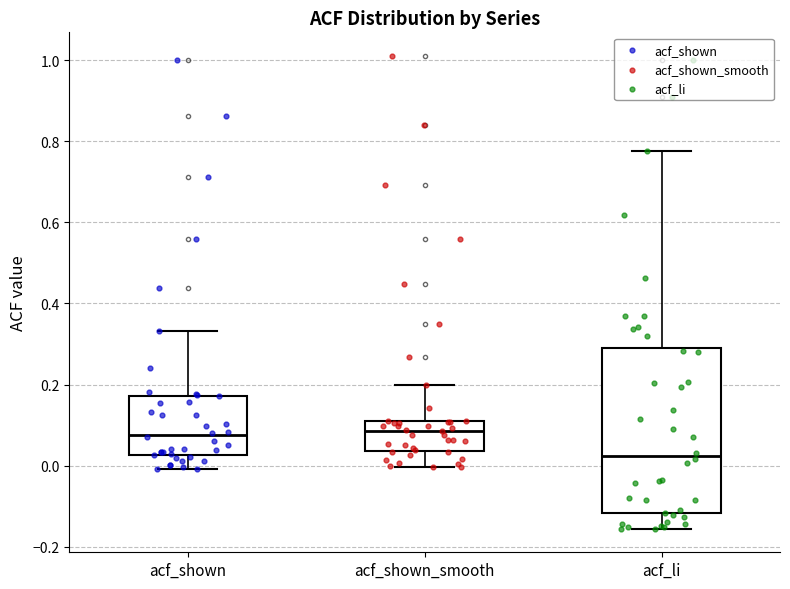

Comparing the boxes themselves (not the whiskers), which one is the tallest?

acf_li